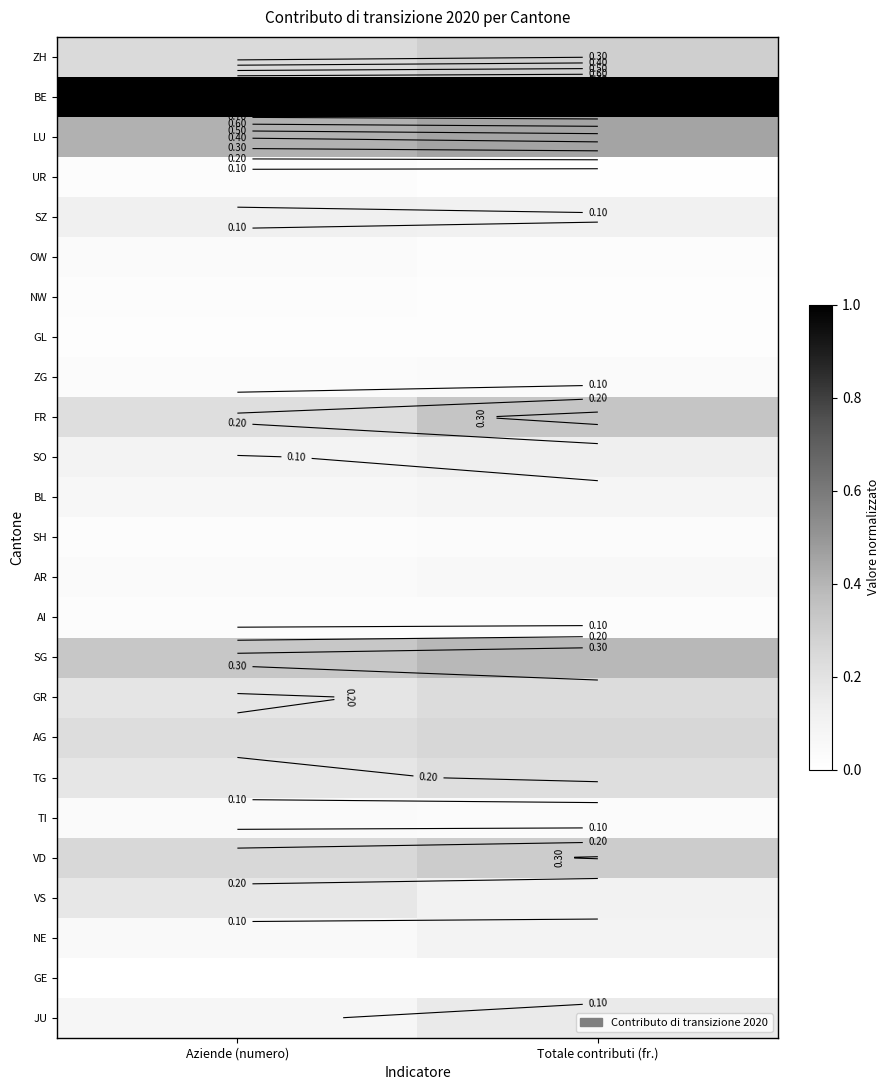

At which category is the sum across all series the highest?

Totale contributi (fr.)